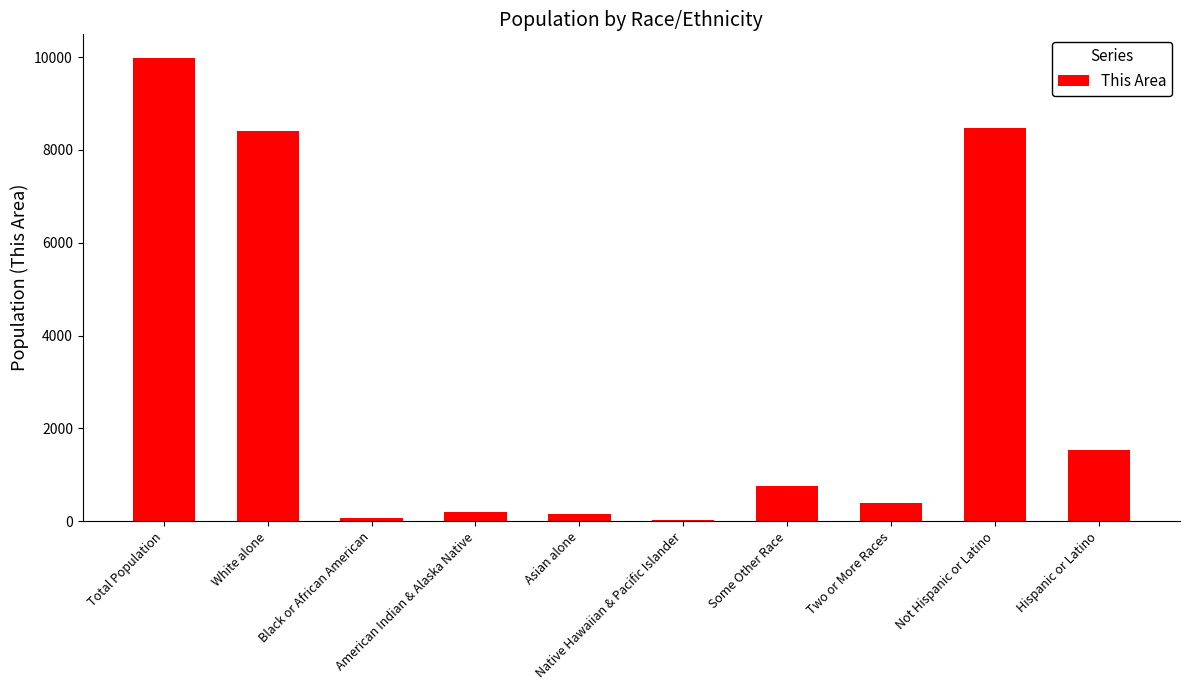

What is the sum of all values?

29967